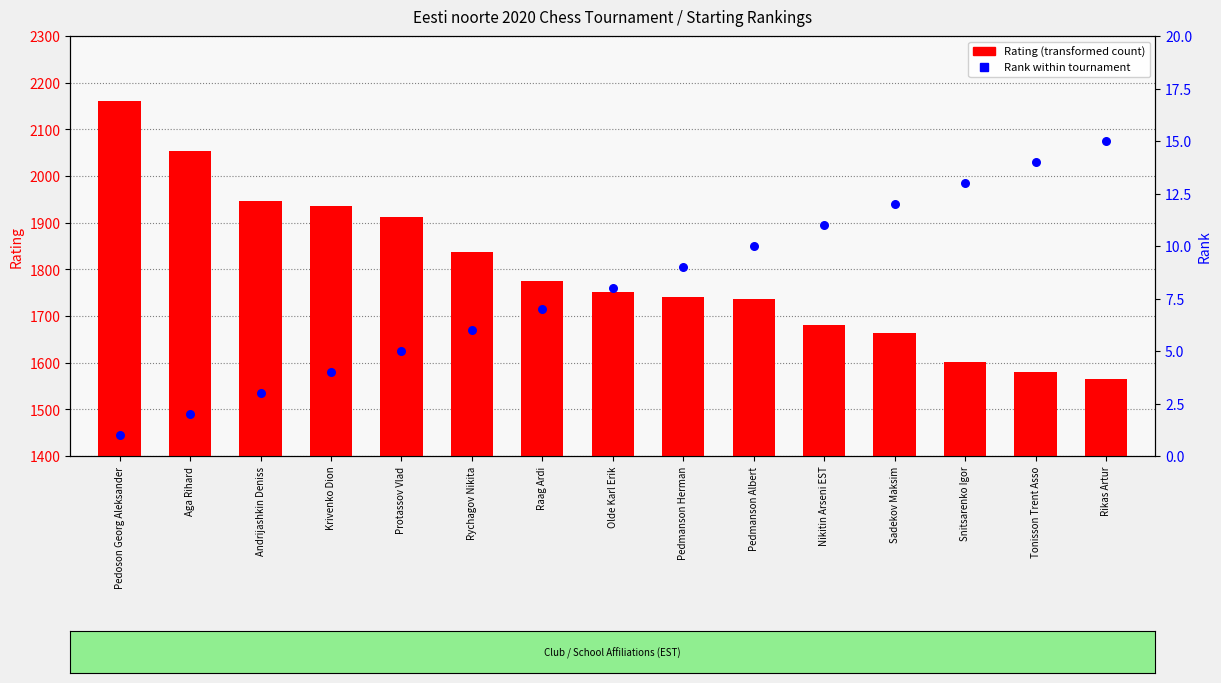

At which category is the sum across all series the highest?

Pedoson Georg Aleksander